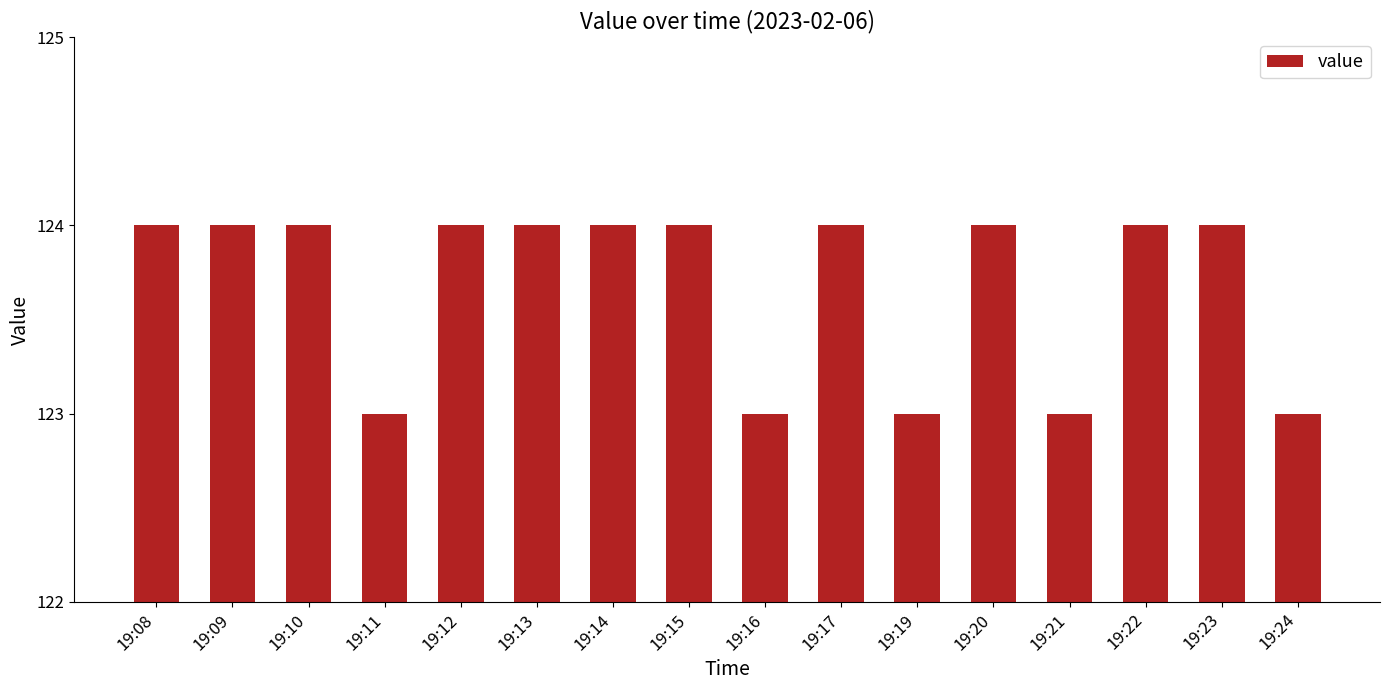

What is the sum of all values?

1979